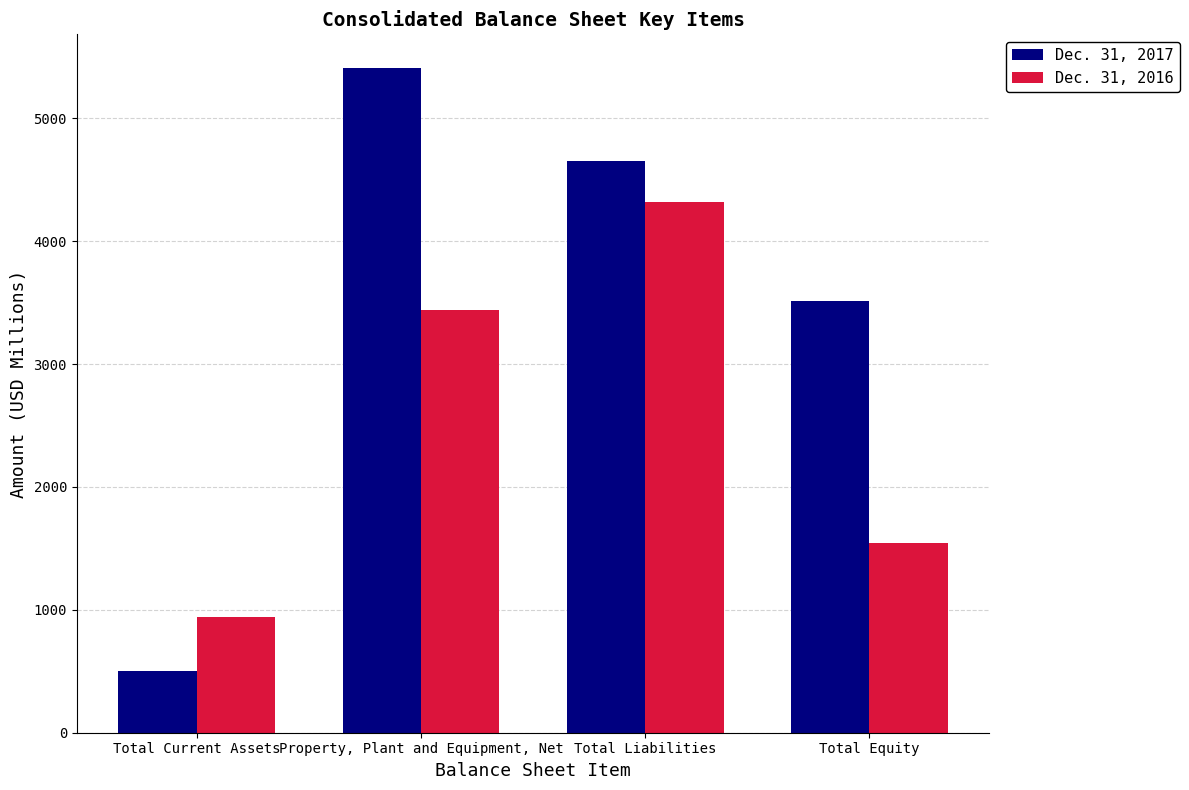

The Dec. 31, 2017 series shows 505 at Total Current Assets. True or false?

True